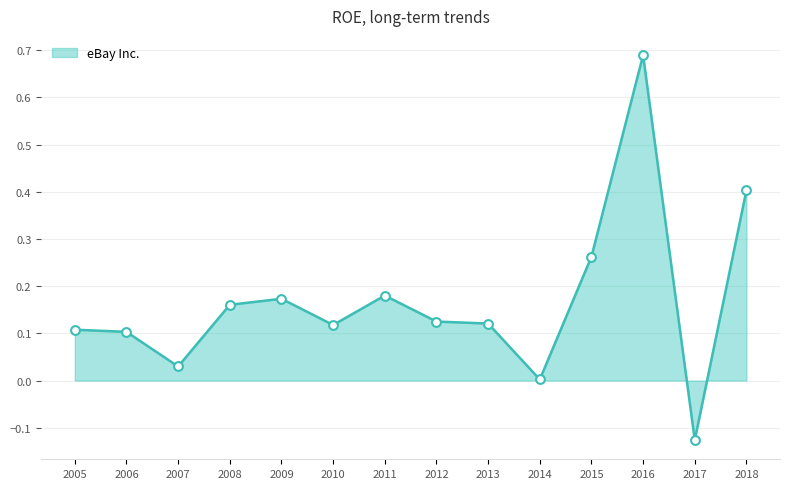

Which has a higher value, 2012 or 2017?

2012